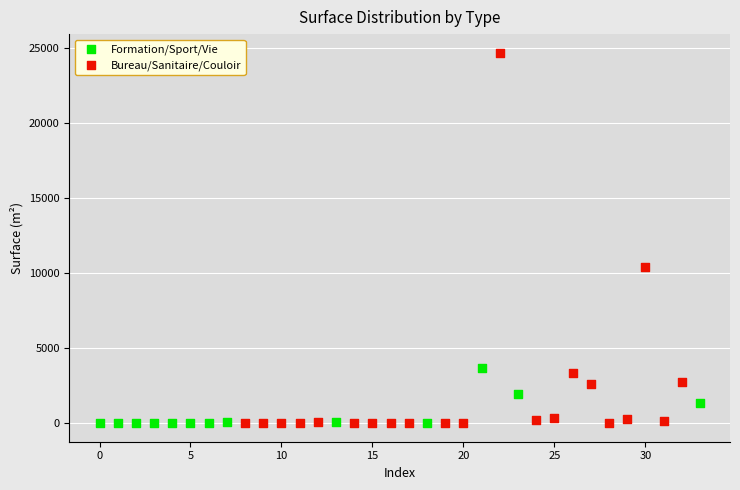

Which series has the widest spread of Y values?

Bureau/Sanitaire/Couloir